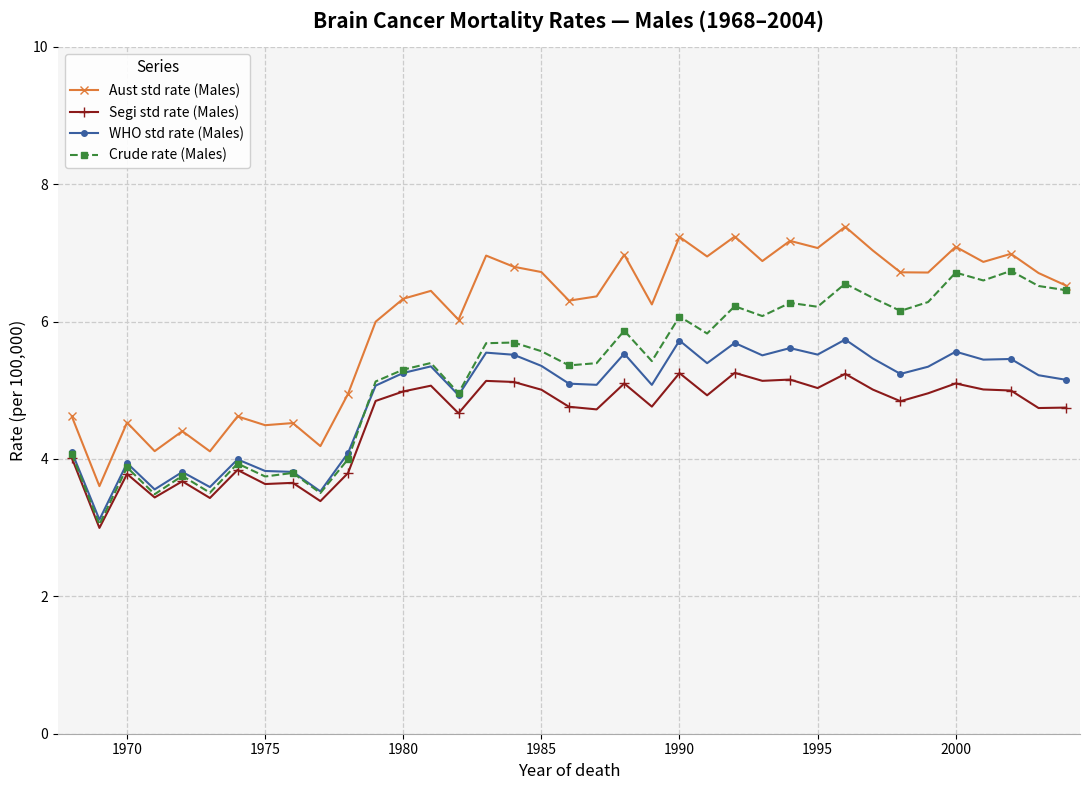

Which series has the largest total across all categories?

Aust std rate (Males)